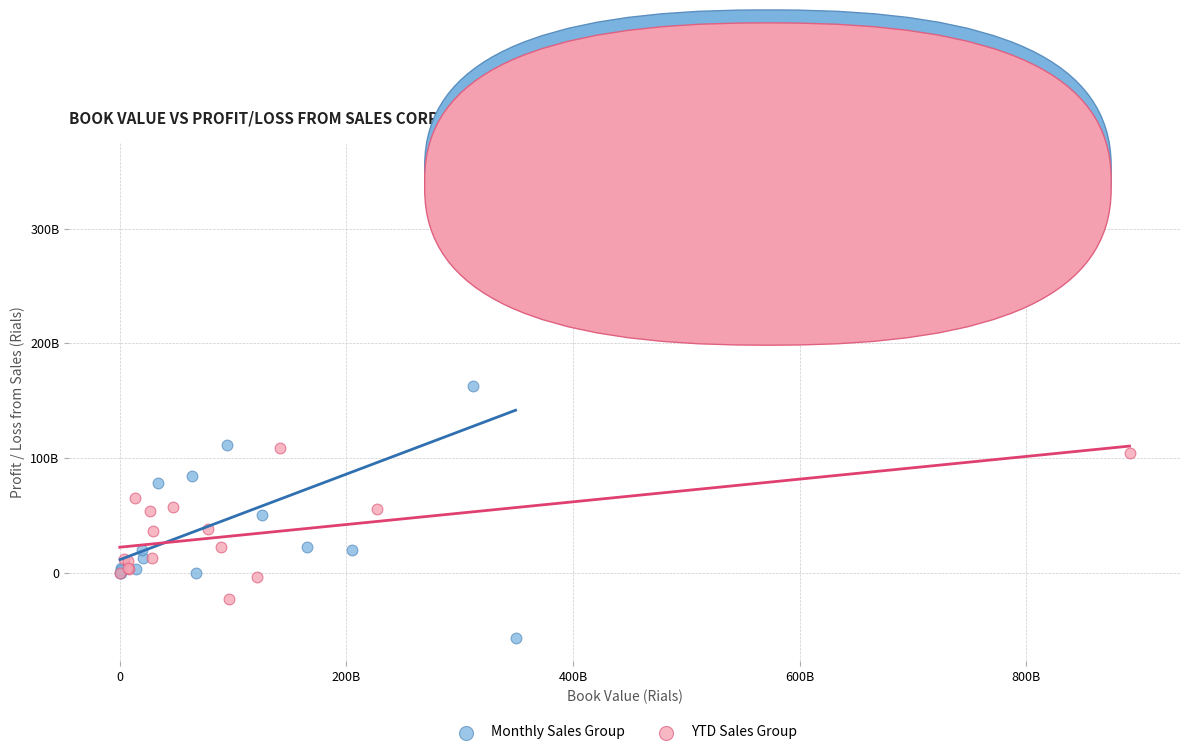

Which series has the widest spread of Y values?

Monthly Sales Group